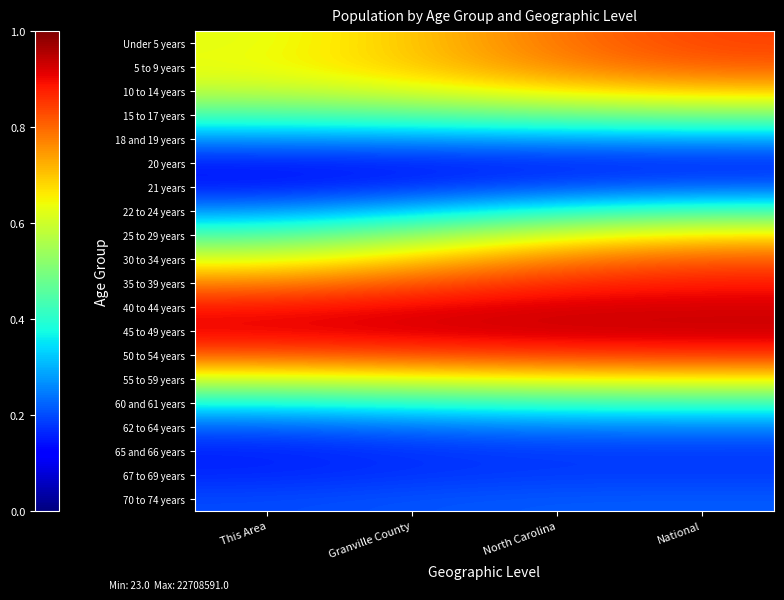

Reading left to right, list all the values displayed in this chart.

Under 5 years: This Area=0.6	Granville County=0.7	North Carolina=0.8	National=0.8
5 to 9 years: This Area=0.6	Granville County=0.7	North Carolina=0.8	National=0.8
10 to 14 years: This Area=0.6	Granville County=0.6	North Carolina=0.7	National=0.7
15 to 17 years: This Area=0.4	Granville County=0.5	North Carolina=0.5	National=0.5
18 and 19 years: This Area=0.3	Granville County=0.3	North Carolina=0.3	National=0.3
20 years: This Area=0.2	Granville County=0.2	North Carolina=0.2	National=0.2
21 years: This Area=0.1	Granville County=0.2	North Carolina=0.2	National=0.2
22 to 24 years: This Area=0.3	Granville County=0.3	North Carolina=0.4	National=0.4
25 to 29 years: This Area=0.4	Granville County=0.5	North Carolina=0.6	National=0.7
30 to 34 years: This Area=0.6	Granville County=0.7	North Carolina=0.8	National=0.8
35 to 39 years: This Area=0.8	Granville County=0.8	North Carolina=0.9	National=0.9
40 to 44 years: This Area=0.9	Granville County=0.9	North Carolina=0.9	National=0.9
45 to 49 years: This Area=0.9	Granville County=0.9	North Carolina=0.9	National=0.9
50 to 54 years: This Area=0.8	Granville County=0.8	North Carolina=0.8	National=0.9
55 to 59 years: This Area=0.6	Granville County=0.6	North Carolina=0.7	National=0.7
60 and 61 years: This Area=0.4	Granville County=0.4	North Carolina=0.4	National=0.4
62 to 64 years: This Area=0.2	Granville County=0.2	North Carolina=0.3	National=0.3
65 and 66 years: This Area=0.2	Granville County=0.2	North Carolina=0.2	National=0.2
67 to 69 years: This Area=0.2	Granville County=0.2	North Carolina=0.2	National=0.2
70 to 74 years: This Area=0.2	Granville County=0.2	North Carolina=0.2	National=0.2